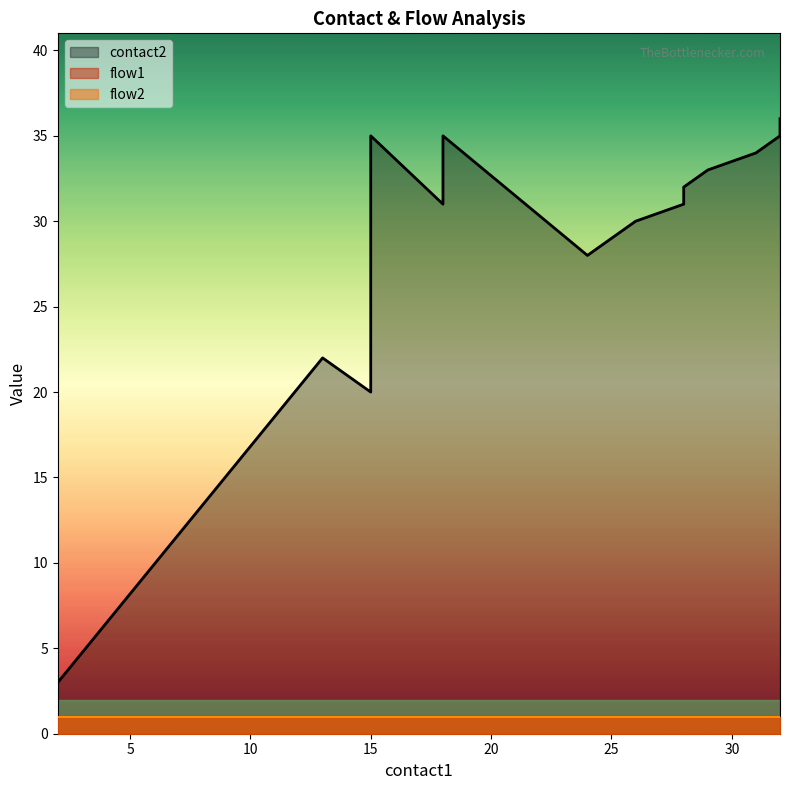

The value of flow1 at 24 is 1. True or false?

True